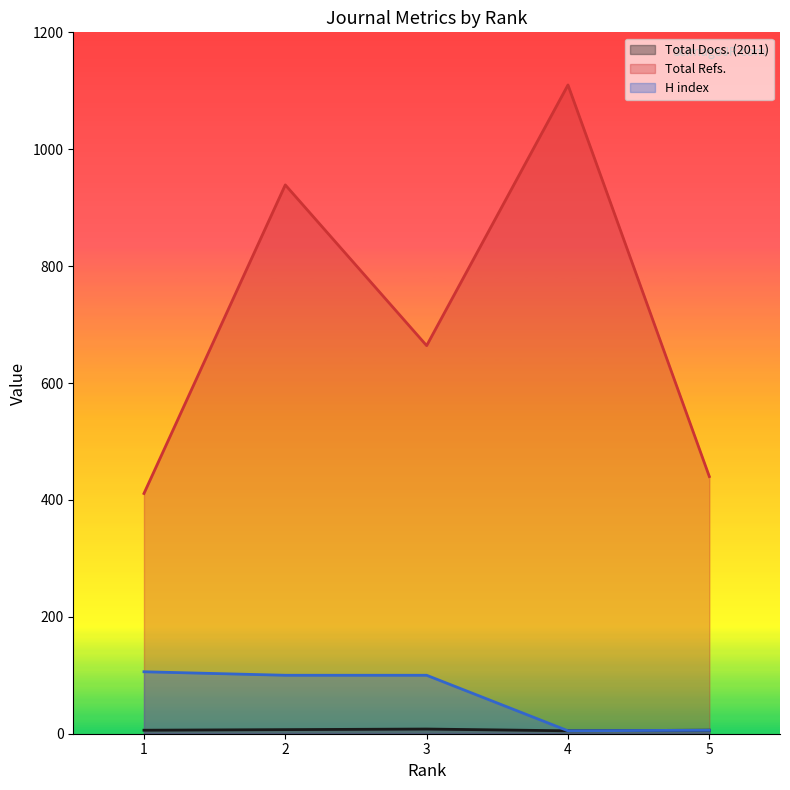

What is the average value of the H index series?

63